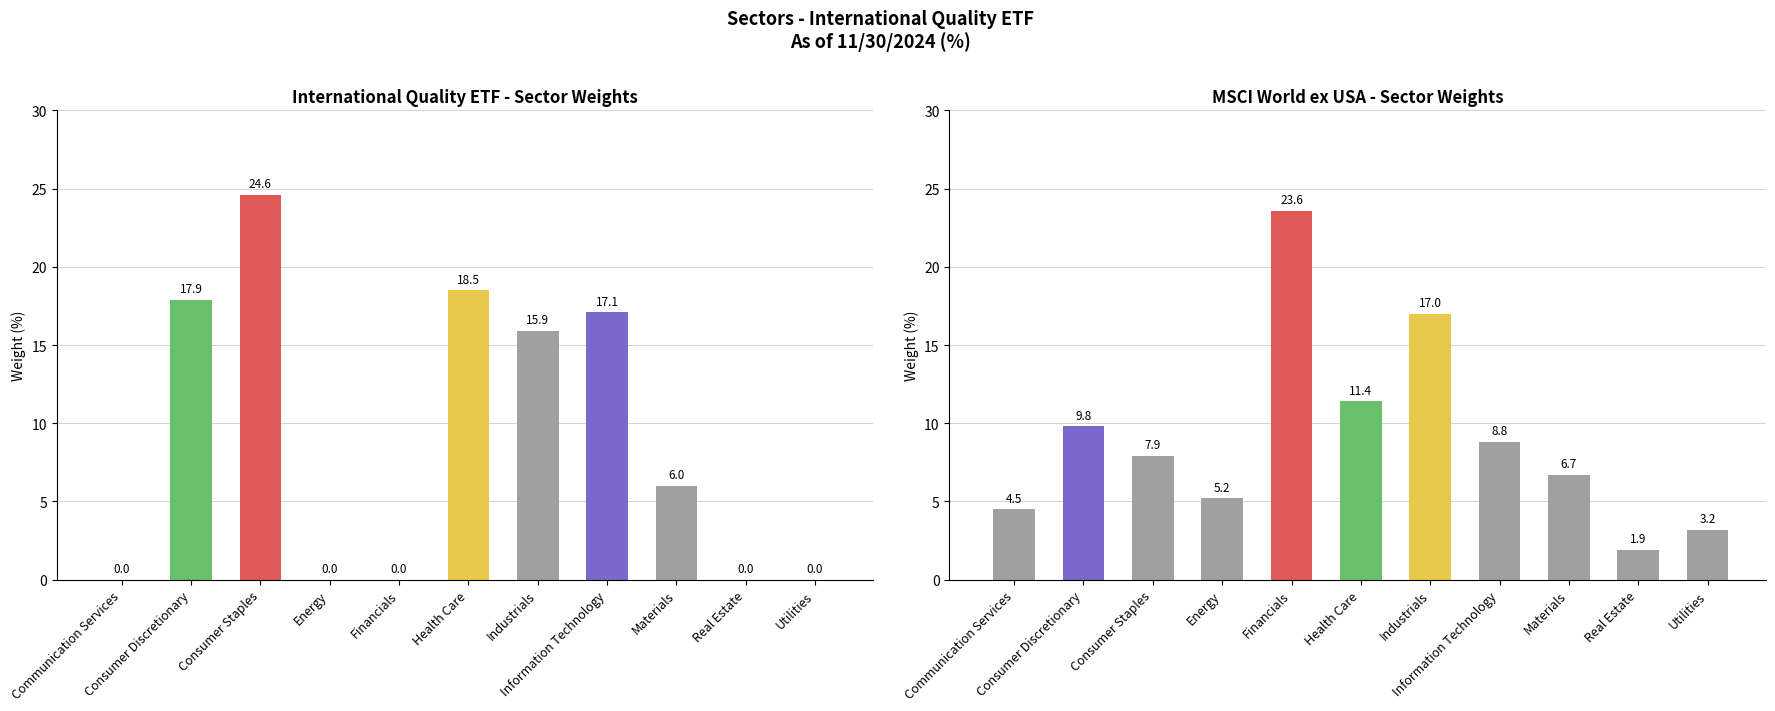

At how many categories does at least one series exceed 10?

6